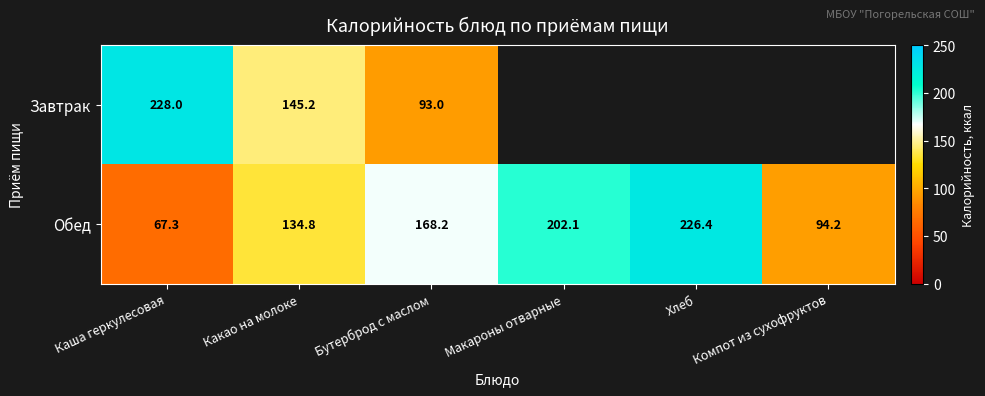

What is the difference between the maximum and minimum values in the Обед series?

159.1